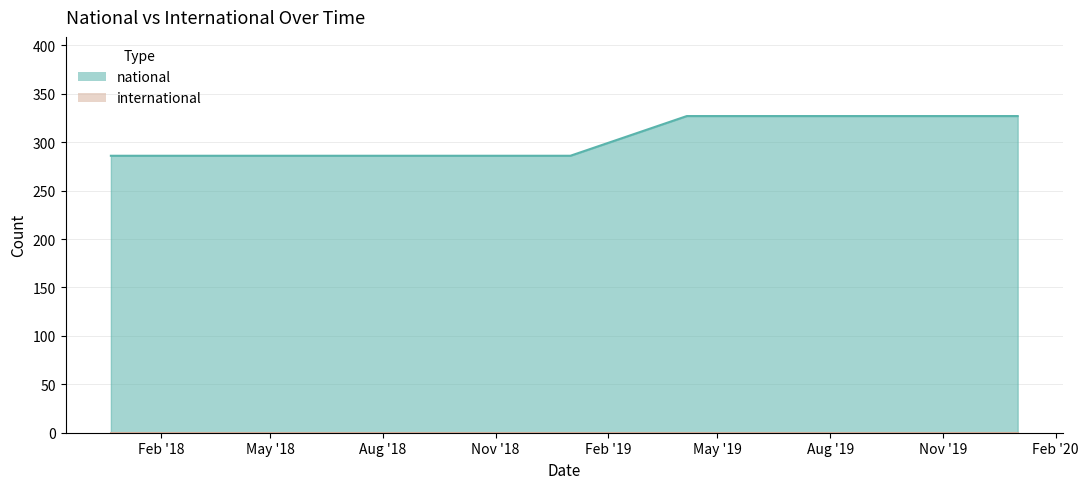

What is the sum of the values at 2019-01-01 and 2017-12-22?

572